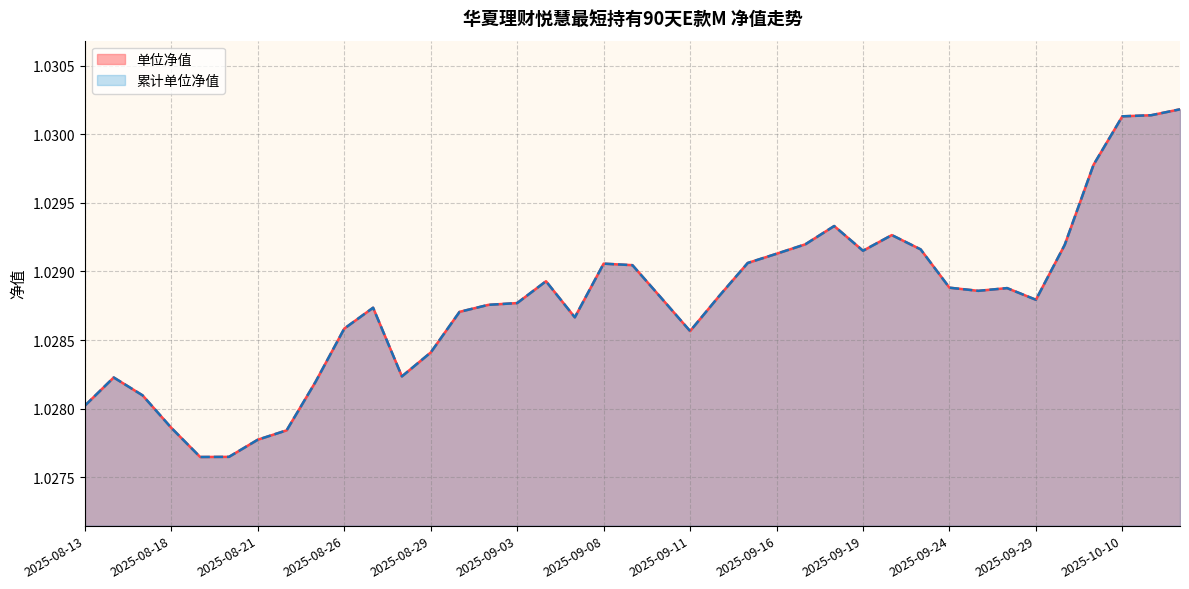

In 累计单位净值, how many points are higher than both neighbors (excluding endpoints)?

7